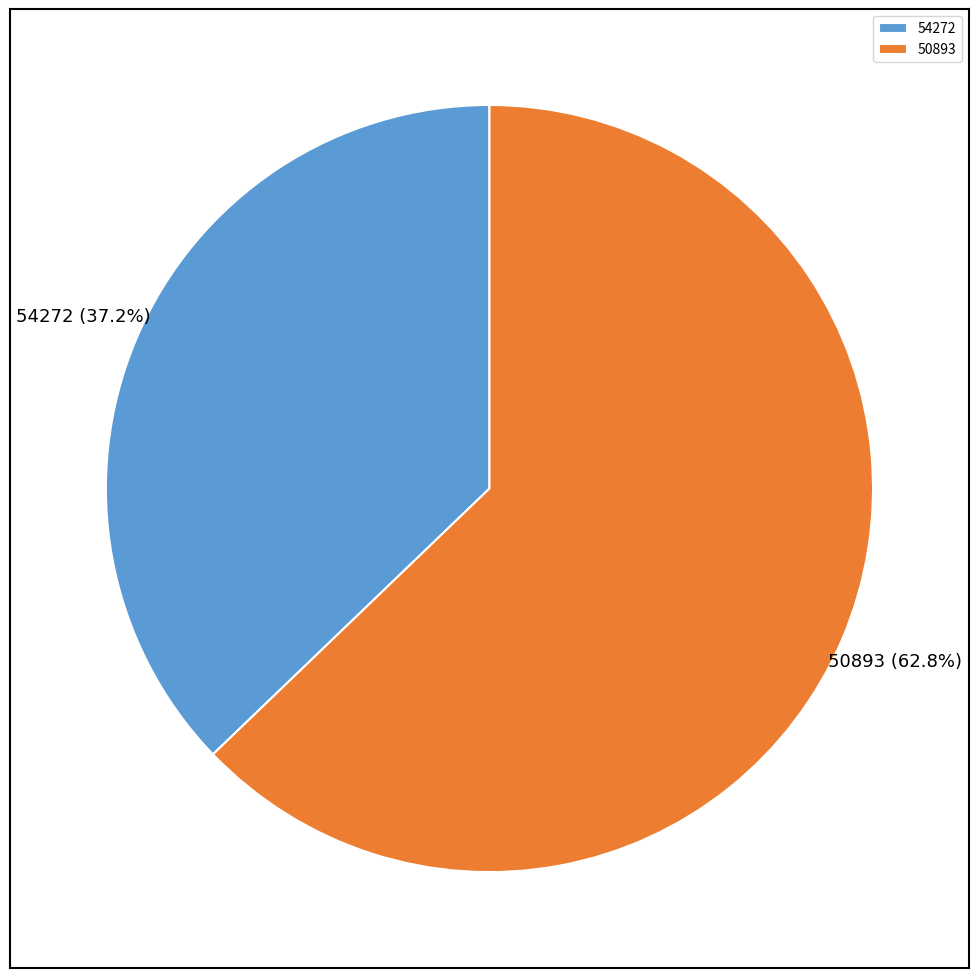

How many segments does this pie chart have?

2